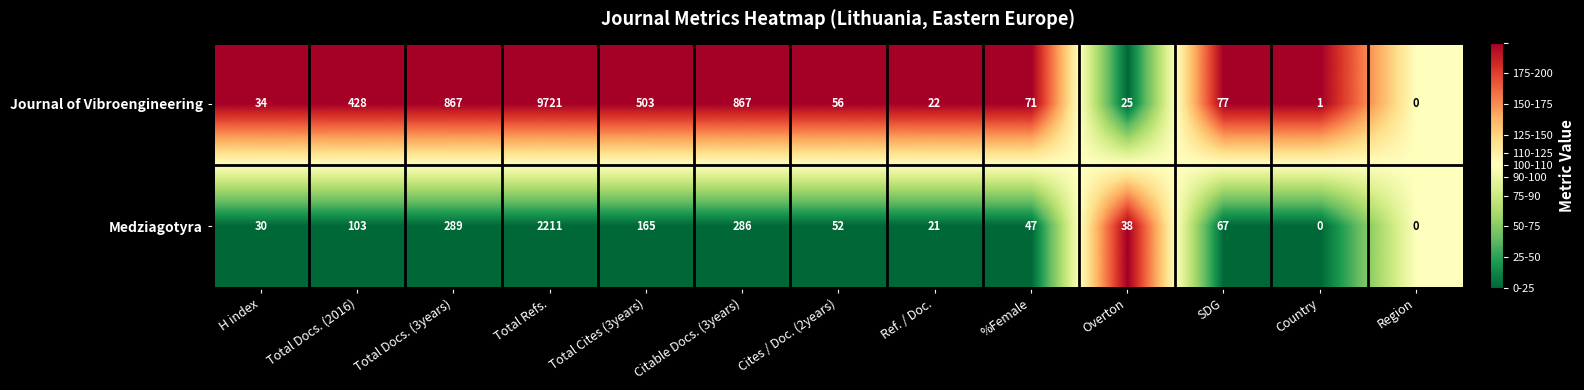

Reading right to left, extract all data points from this chart.

Journal of Vibroengineering: 0	1	77	25	71	22	56	867	503	9721	867	428	34
Medziagotyra: 0	0	67	38	47	21	52	286	165	2211	289	103	30